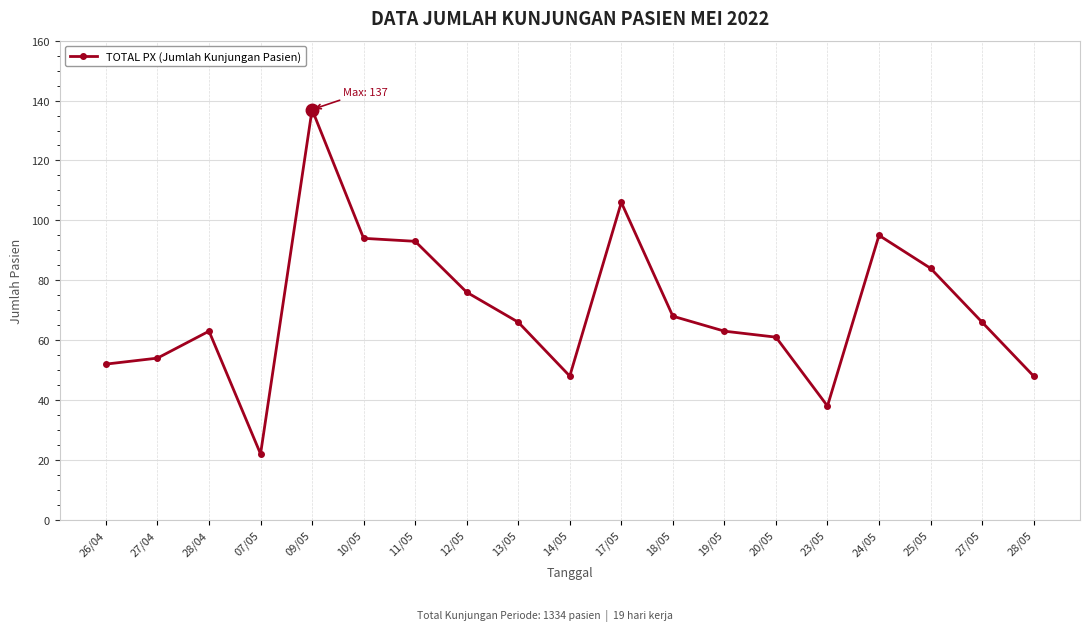

What position from the right is 28/04?

17